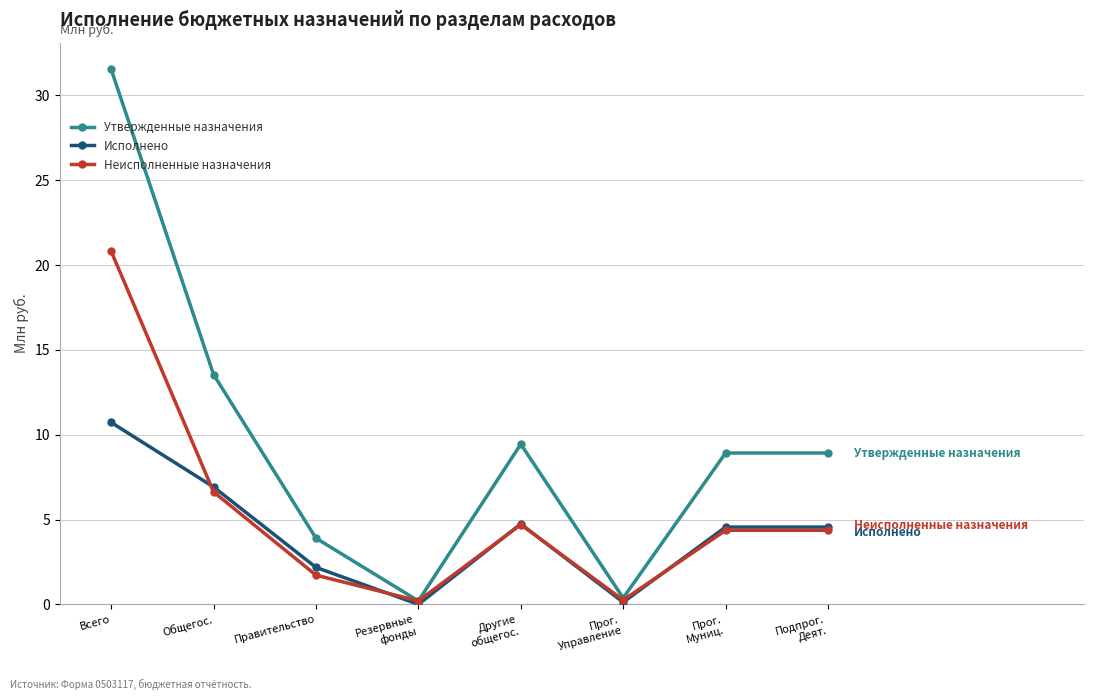

Where is the first local maximum for Исполнено?

Другие
общегос.